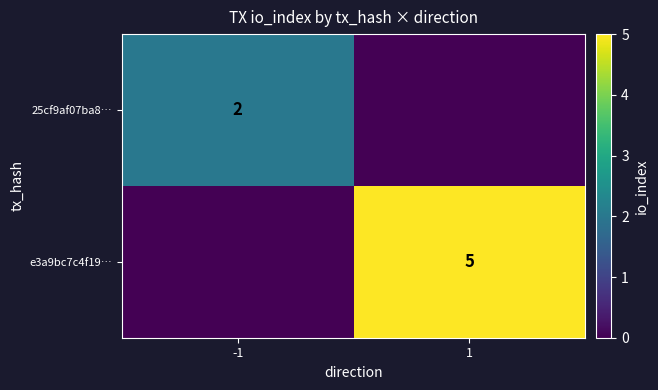

The value of e3a9bc7c4f19… at 1 is 8. True or false?

False